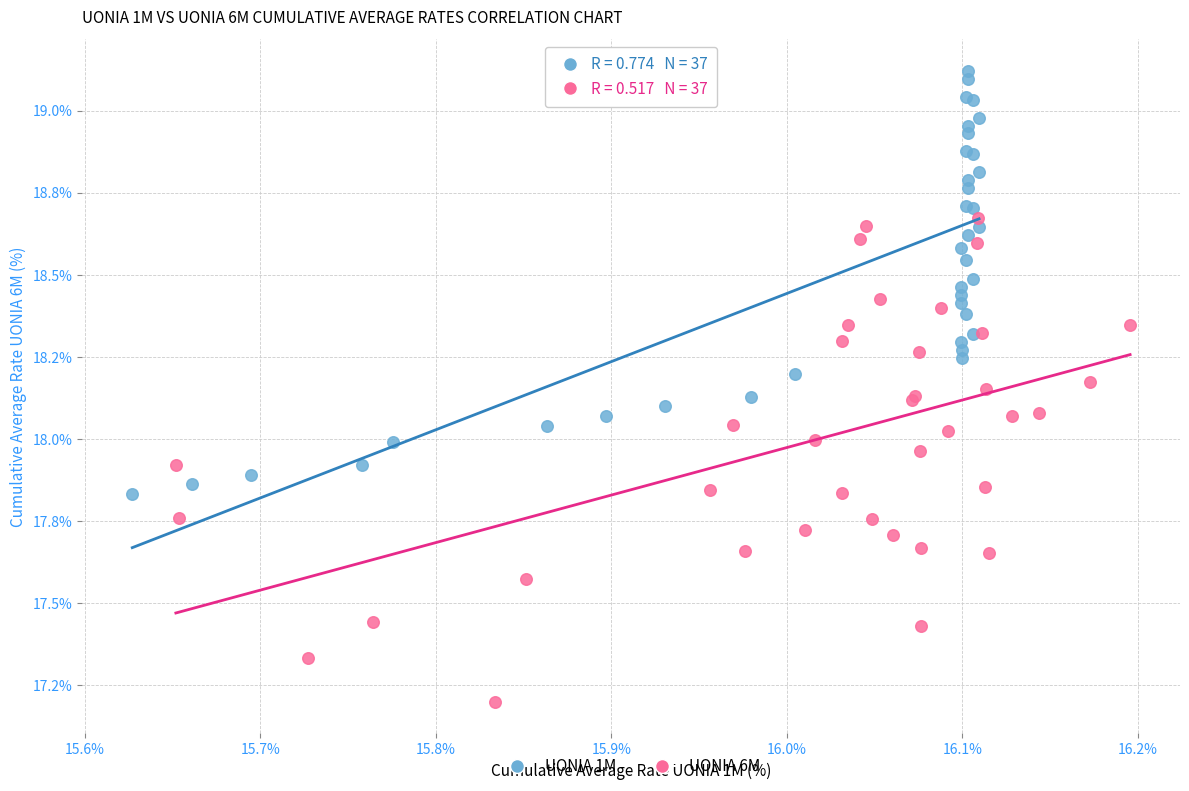

Which series has the largest Y range (max minus min)?

UONIA 6M